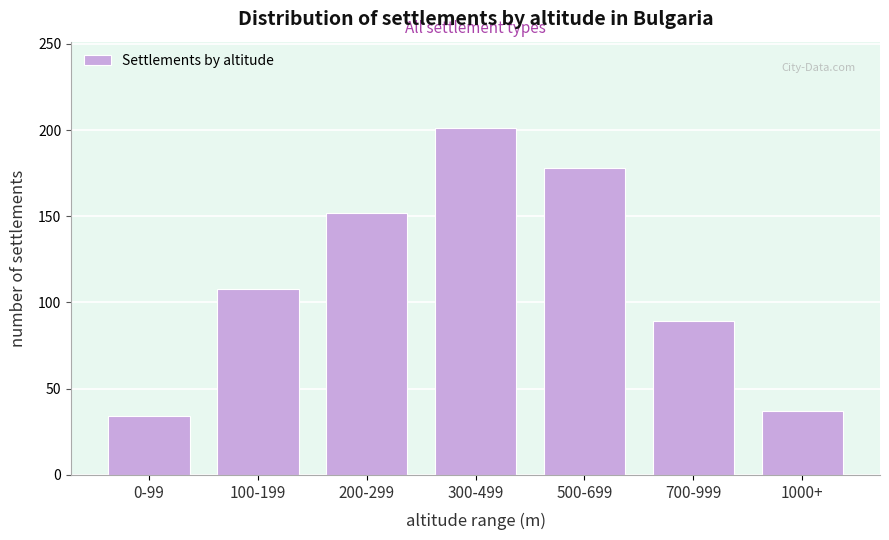

Reading left to right, transcribe all the data shown in this chart.

0-99=34	100-199=108	200-299=152	300-499=201	500-699=178	700-999=89	1000+=37